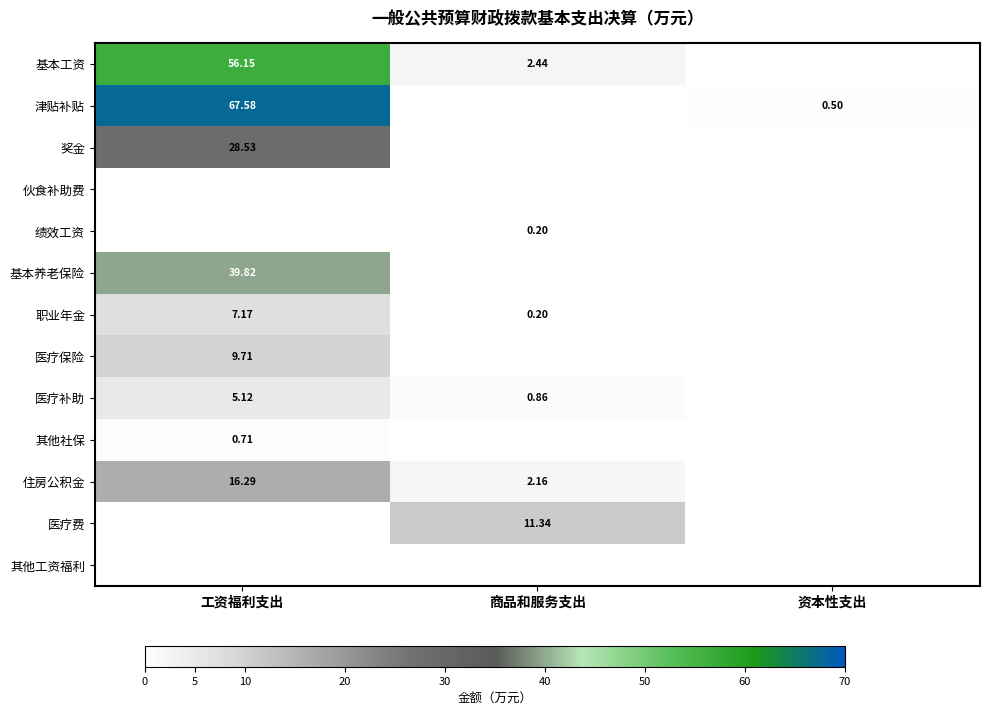

How many data points in 其他社保 are above 0?

1